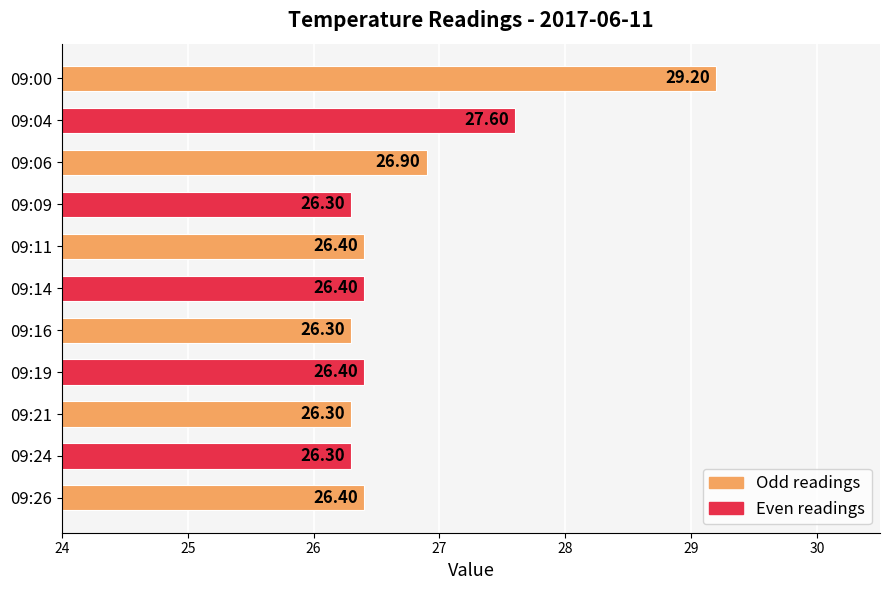

What is the average value?

26.8